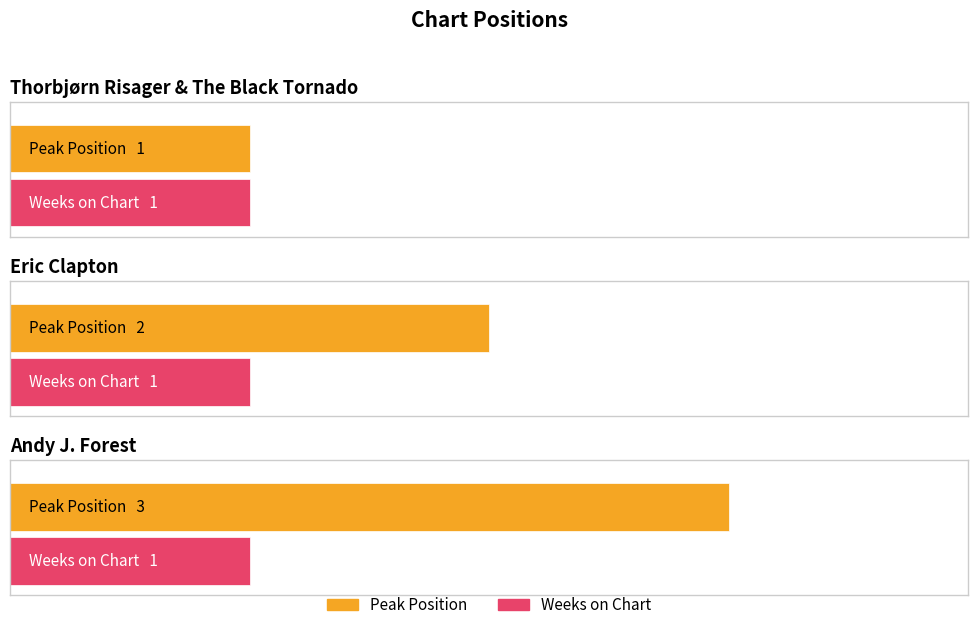

Which series has the largest range (max minus min)?

Peak Position